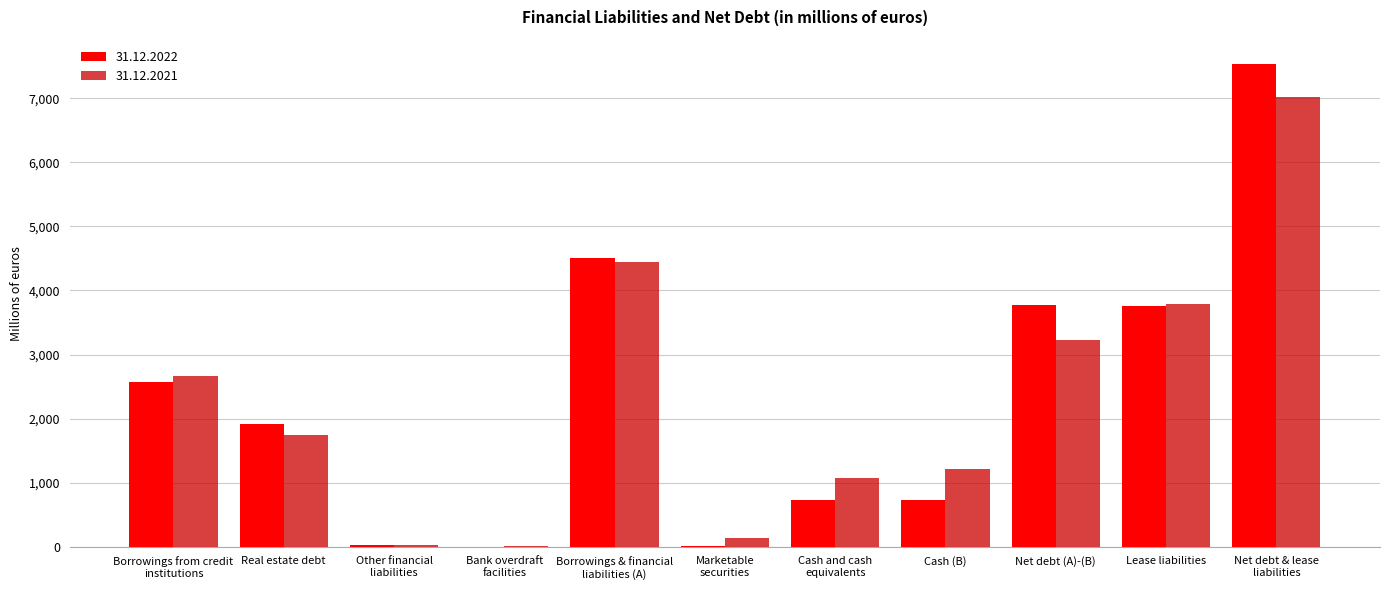

At which label does 31.12.2022 first exceed 1914?

Borrowings from credit
institutions